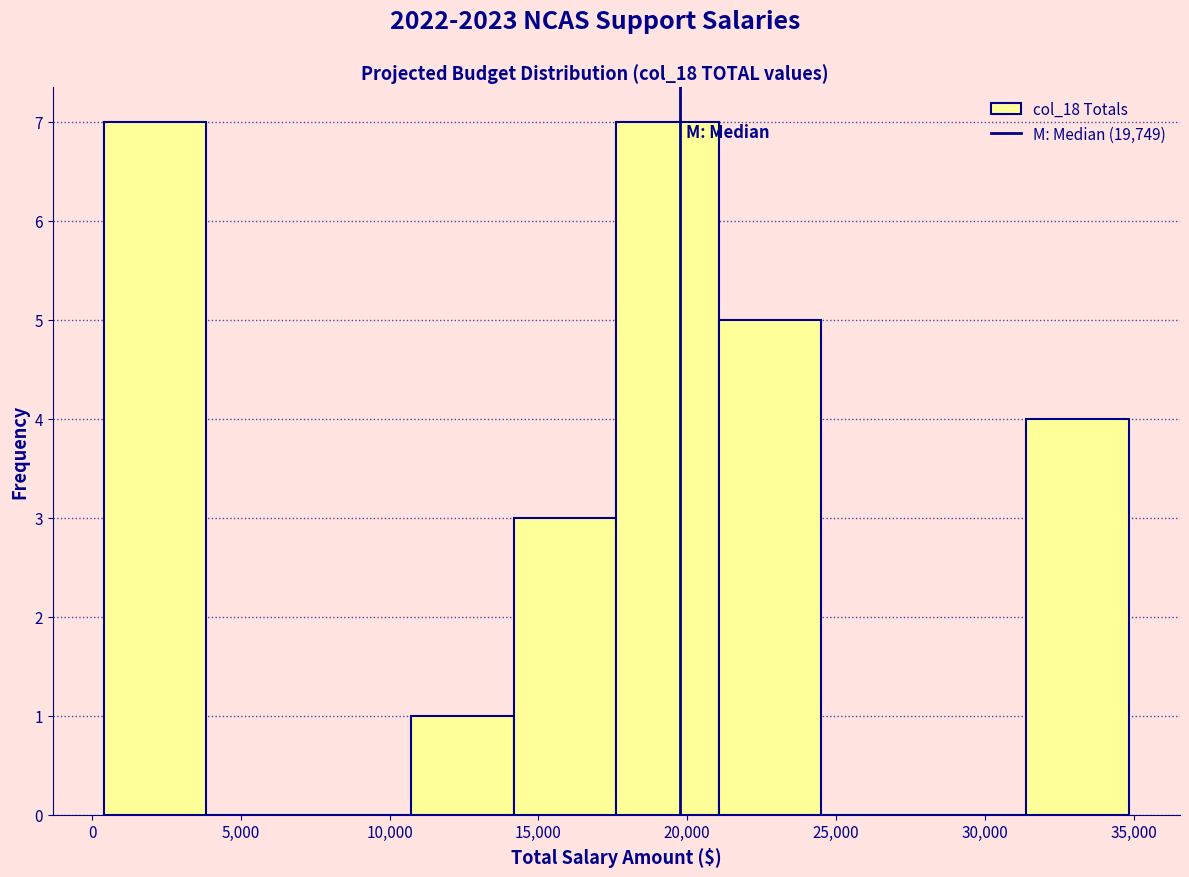

Reading left to right, list every bar in this chart as the range it spans on the x-axis followed by its height. Neither the bar edges nor the heights are printed on the chart, so give them approximately, as read against the axes.

500 to 4000: 7
4000 to 7500: 0
7500 to 10500: 0
10500 to 14000: 1
14000 to 17500: 3
17500 to 21000: 7
21000 to 24500: 5
24500 to 28000: 0
28000 to 31500: 0
31500 to 35000: 4